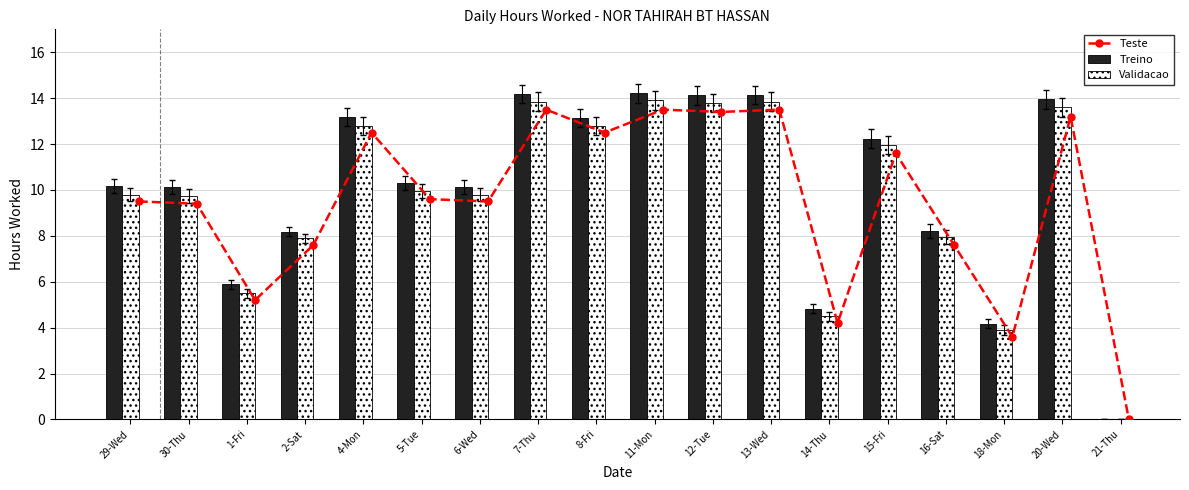

Reading left to right, list all the values displayed in this chart.

Teste: 9.5	9.4	5.2	7.6	12.5	9.6	9.5	13.5	12.5	13.5	13.4	13.5	4.2	11.6	7.6	3.6	13.2	0.0
Treino: 10.2	10.1	5.9	8.2	13.2	10.3	10.1	14.2	13.1	14.2	14.1	14.2	4.8	12.2	8.2	4.2	13.9	0.0
Validacao: 9.8	9.8	5.5	7.9	12.8	9.9	9.8	13.8	12.8	13.9	13.8	13.8	4.5	11.9	8.0	3.9	13.6	0.0